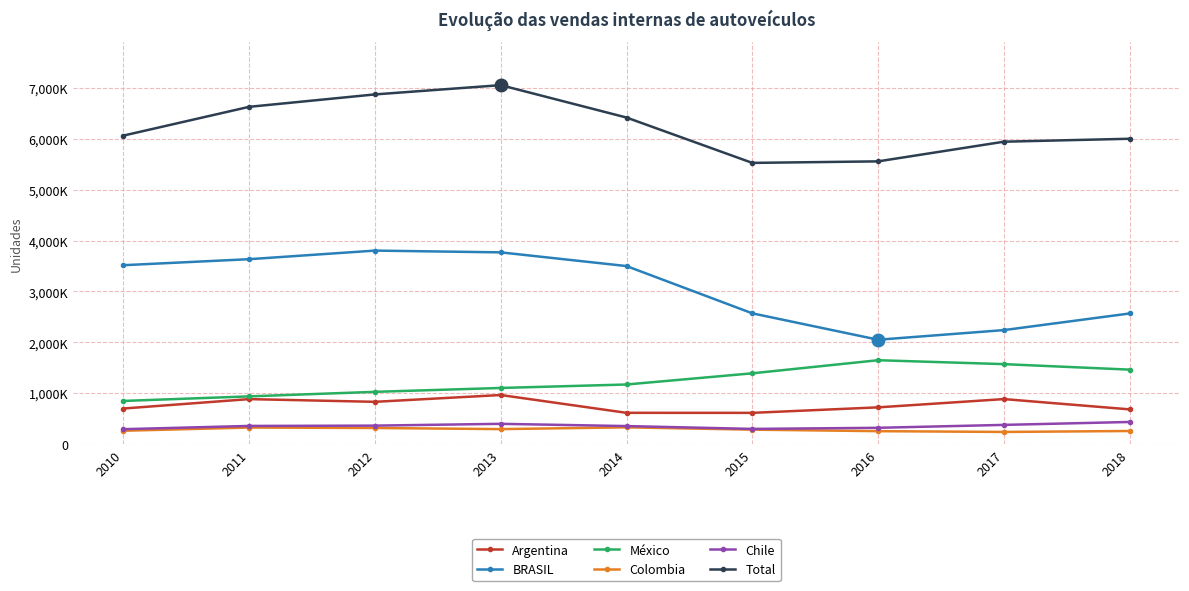

Does the chart have visible grid lines?

Yes